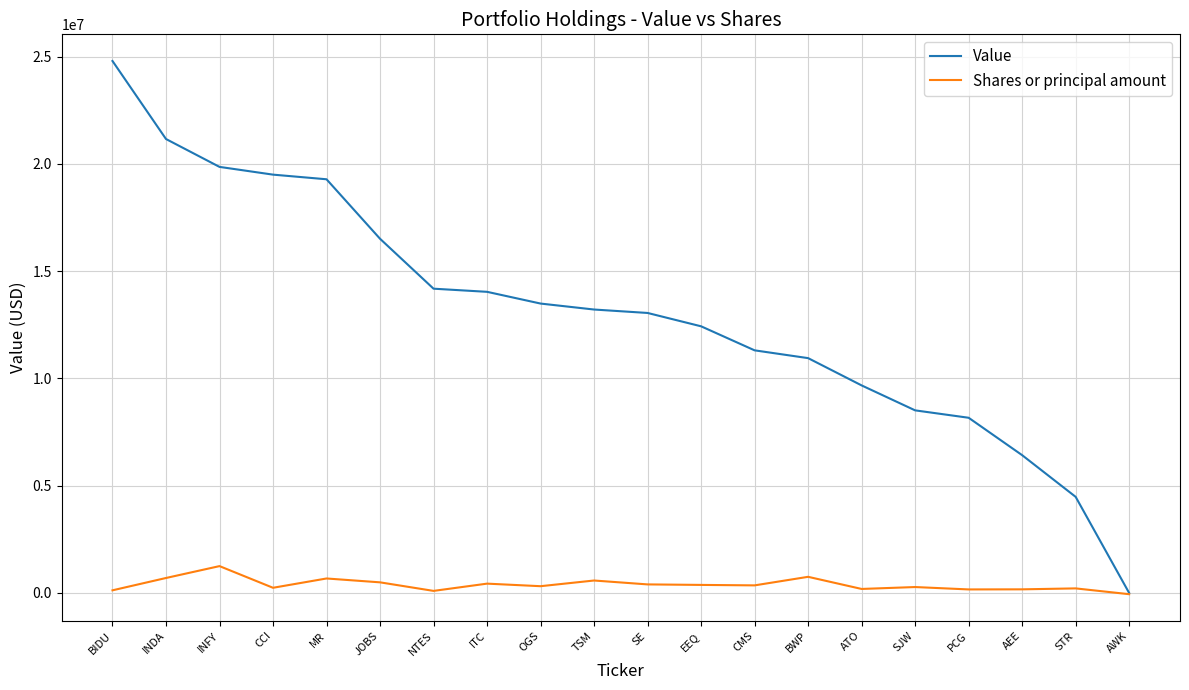

What is the maximum value shown in the chart?

24792000